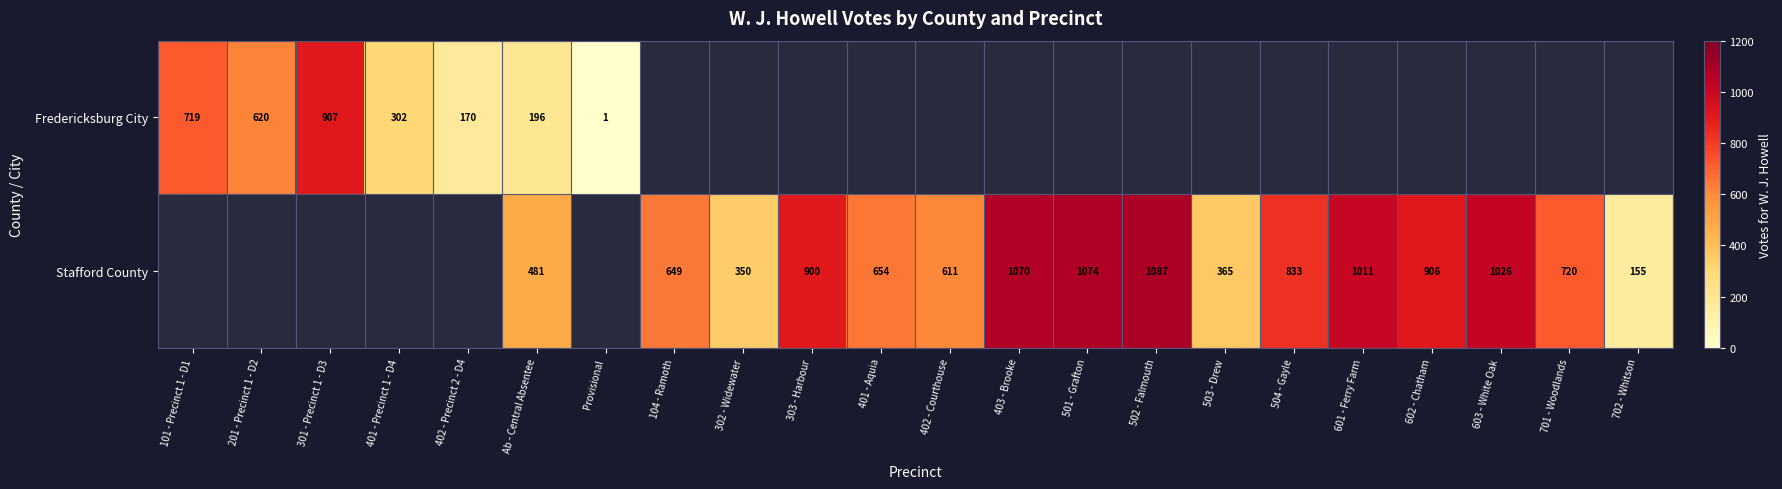

At how many categories does at least one series exceed 384?

16